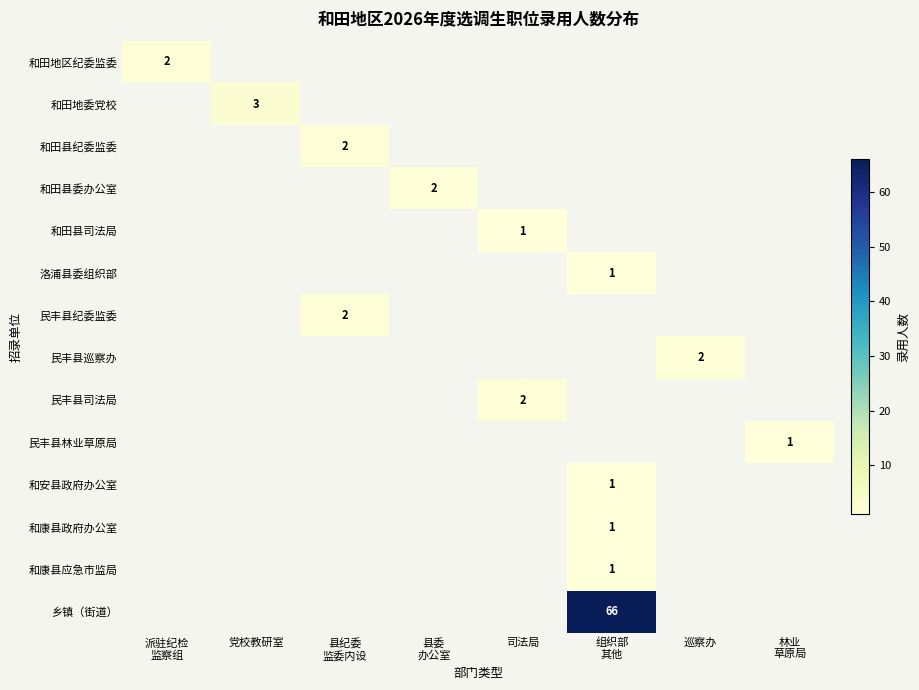

List the labels in order of 和安县政府办公室 value, smallest first.

派驻纪检 监察组, 党校教研室, 县纪委 监委内设, 县委 办公室, 司法局, 巡察办, 林业 草原局, 组织部 其他